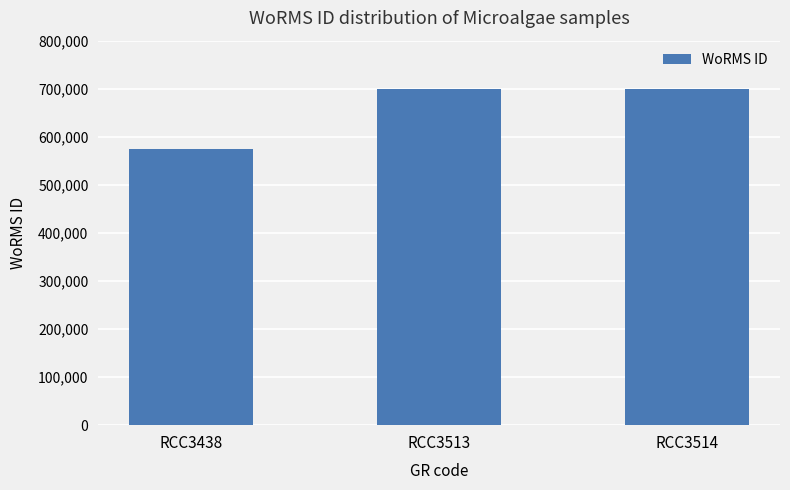

Reading left to right, extract all data points from this chart.

RCC3438=573853	RCC3513=699620	RCC3514=699620